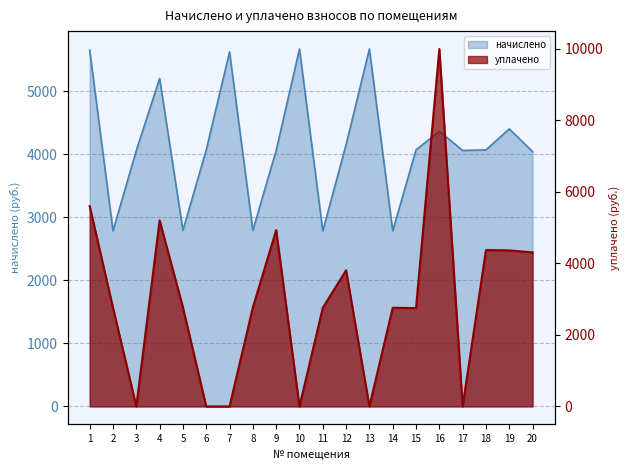

At which label does начислено first exceed 4070?

1